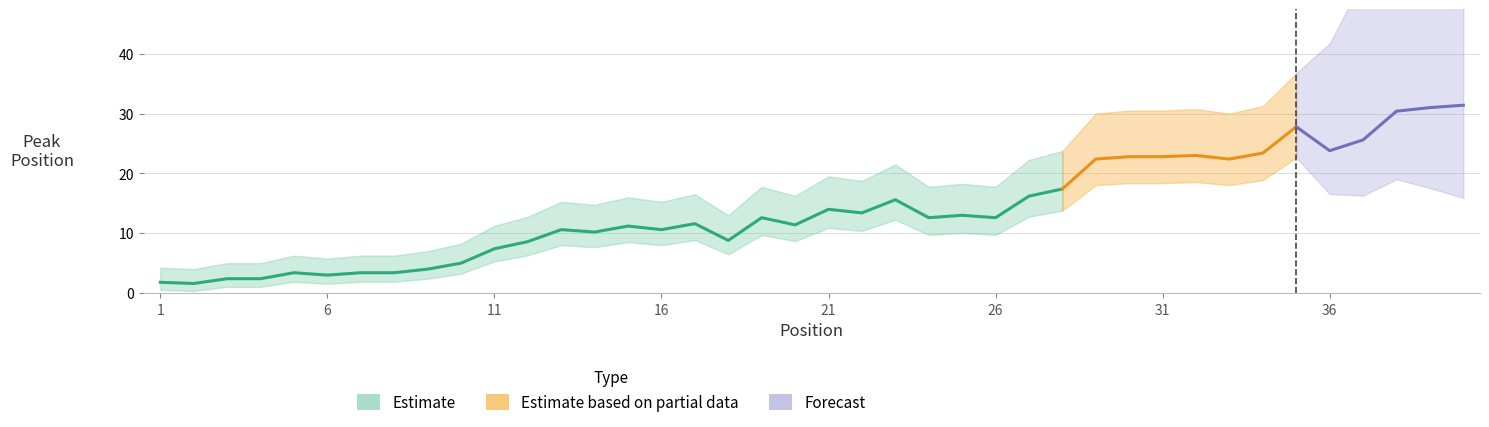

Which has a higher value, 39 or 15?

39